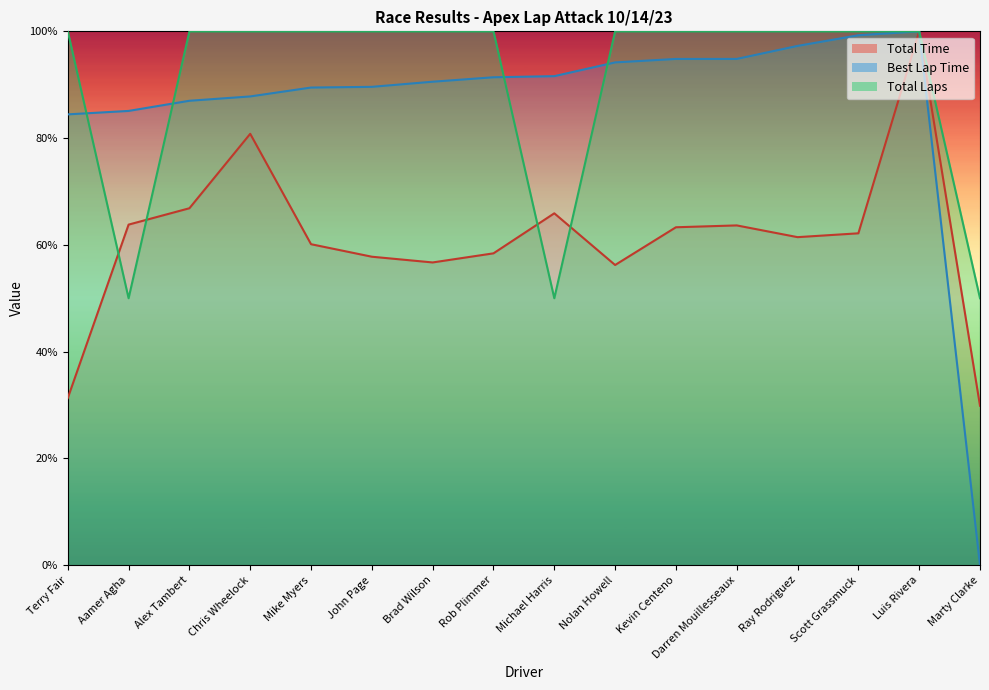

Is the value of Total Laps at Michael Harris greater than the value of Best Lap Time at Mike Myers?

No